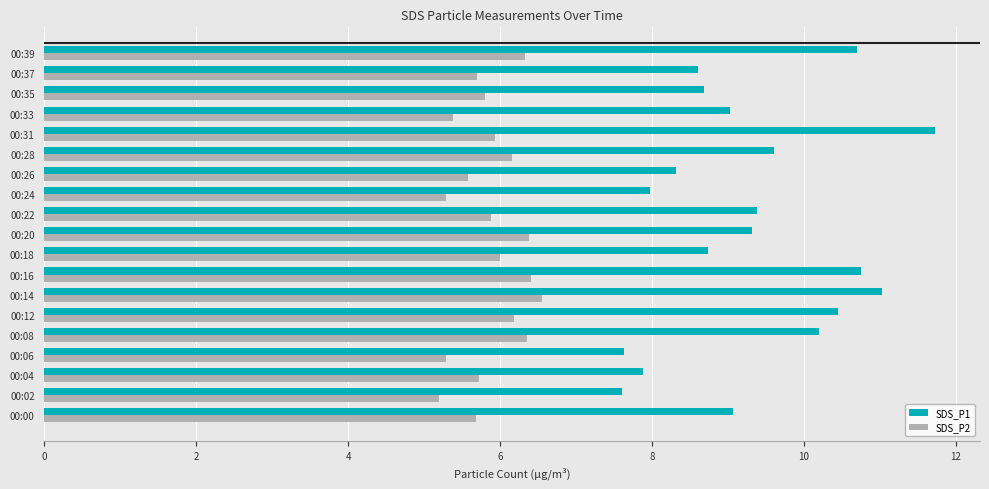

Is it true that SDS_P2 equals 6.0 at 00:18?

True